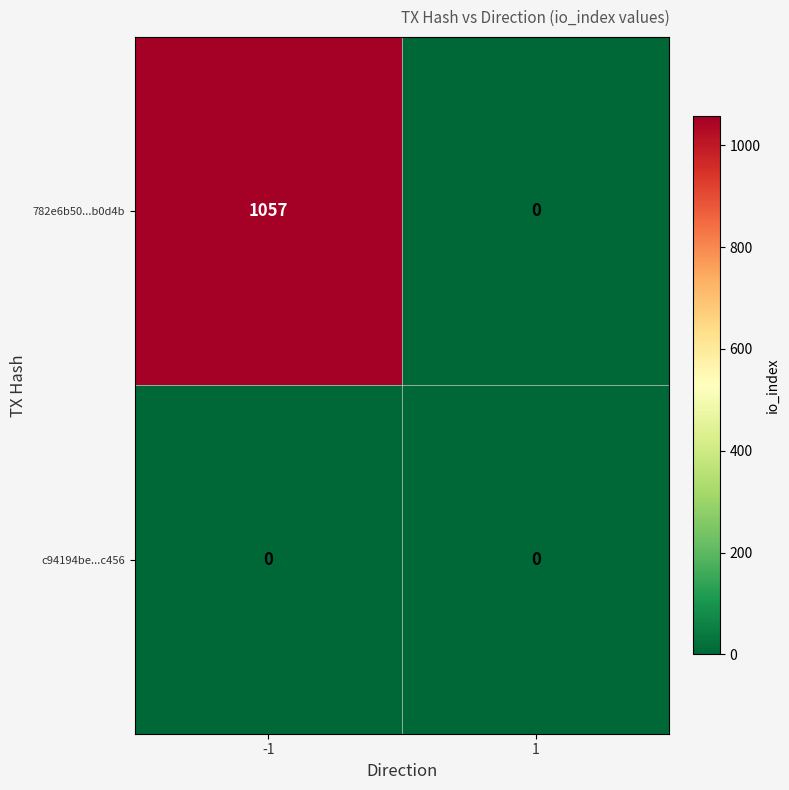

What is the greatest value displayed?

1057